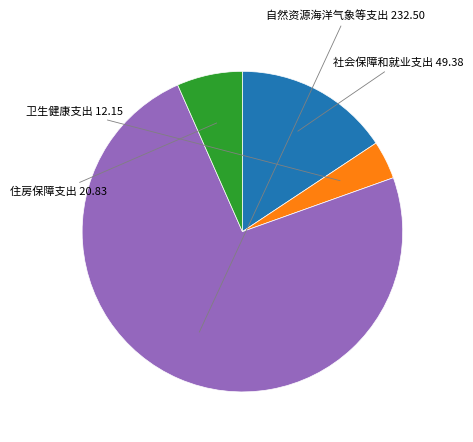

What is the majority slice?

卫生健康支出